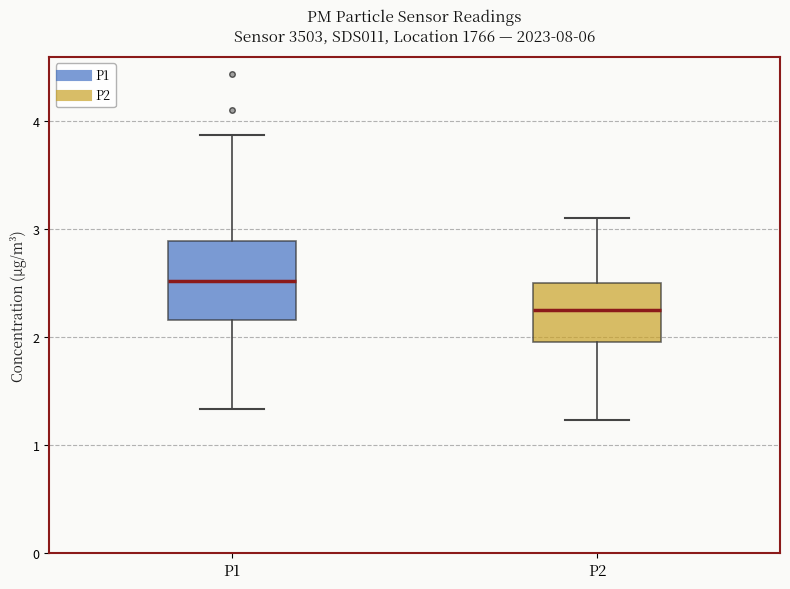

Reading left to right, transcribe this box plot: for each box, give where its median line is, the range the box spans, and where its two whiskers end, as read against the y-axis. The values are not printed on the chart, so give them approximately, as read against the axis.

P1: median 2.5, box 2.2 to 2.9, whiskers 1.3 to 3.9
P2: median 2.3, box 2.0 to 2.5, whiskers 1.2 to 3.1